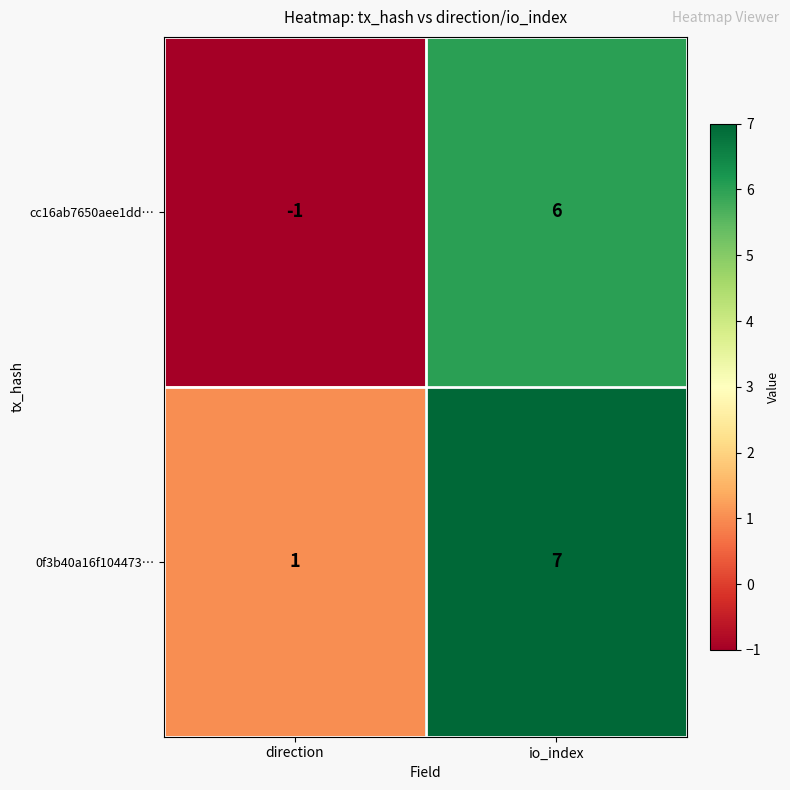

How many data points in cc16ab7650aee1dd… are less than 6?

1